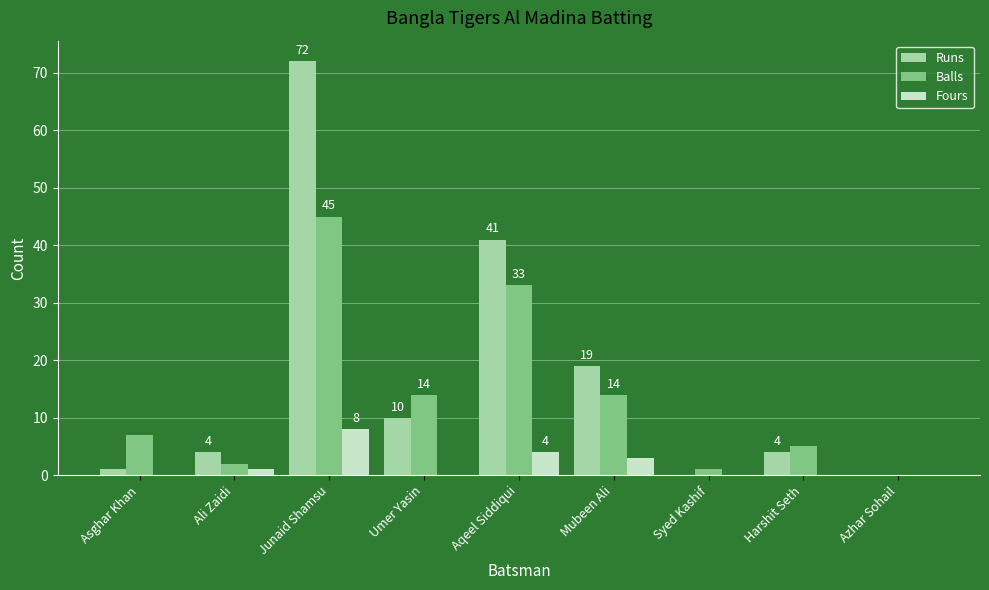

True or false: Balls has a value of 14 at Umer Yasin.

True